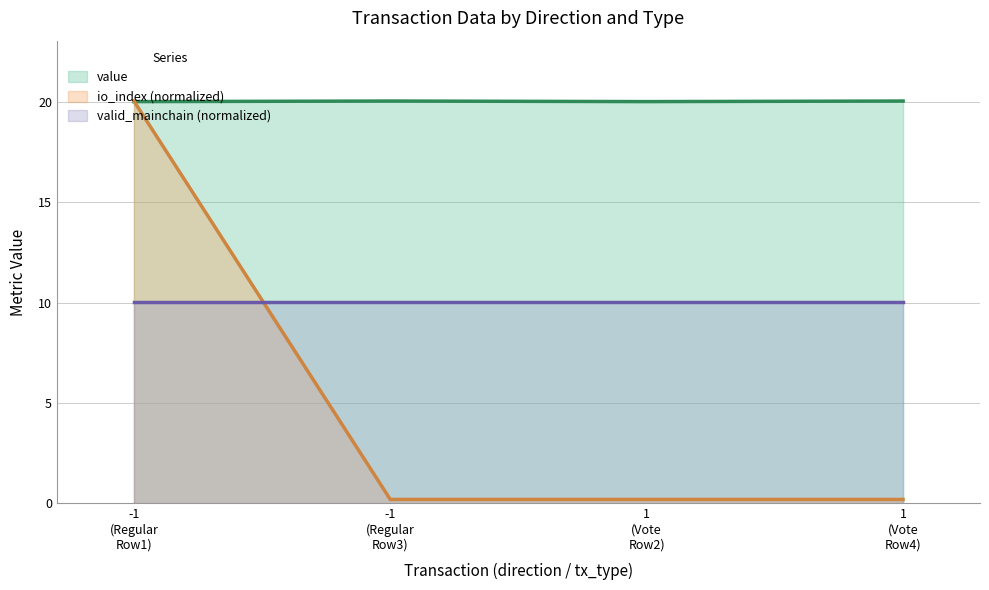

What is the minimum value for value?

20.0